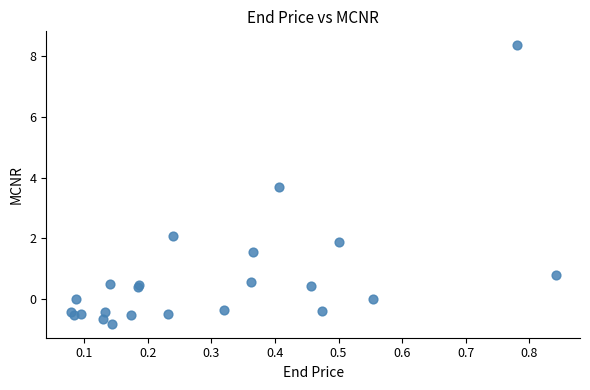

What Y value in the scatter plot is closest to 3?

3.7